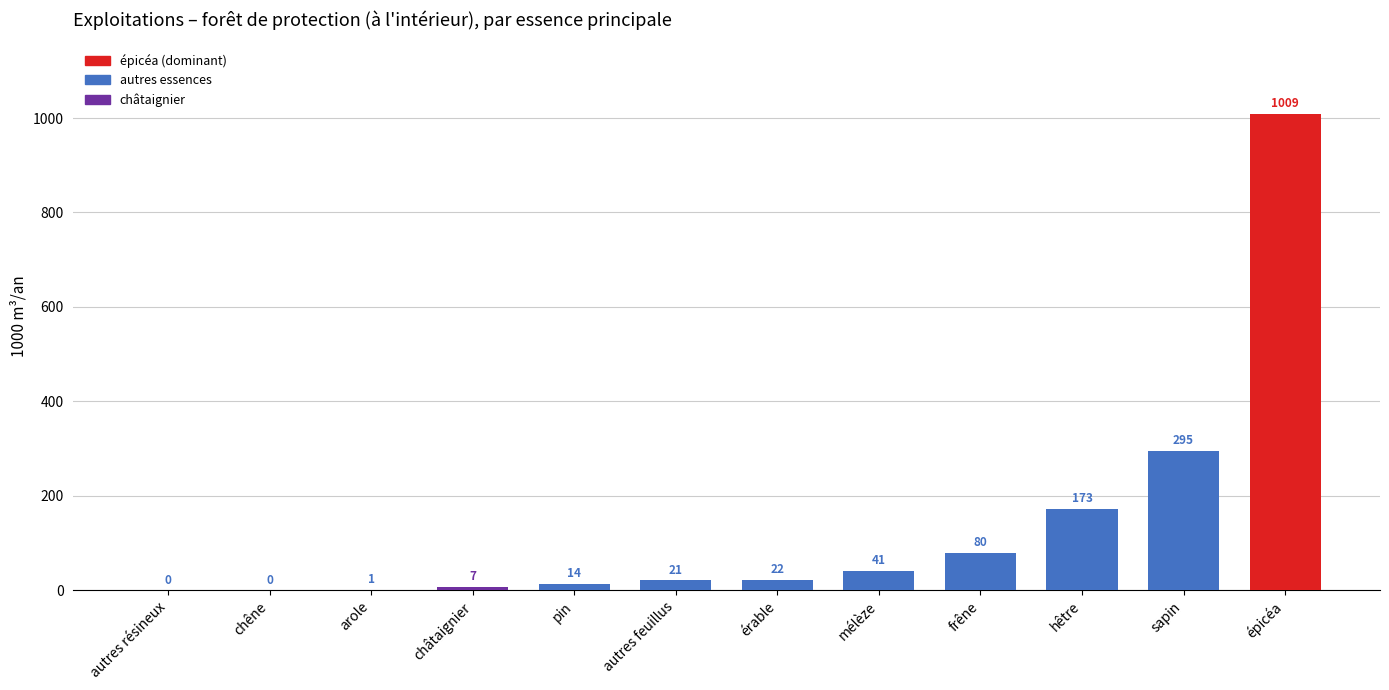

The chart shows a value of 0 at chêne. True or false?

True